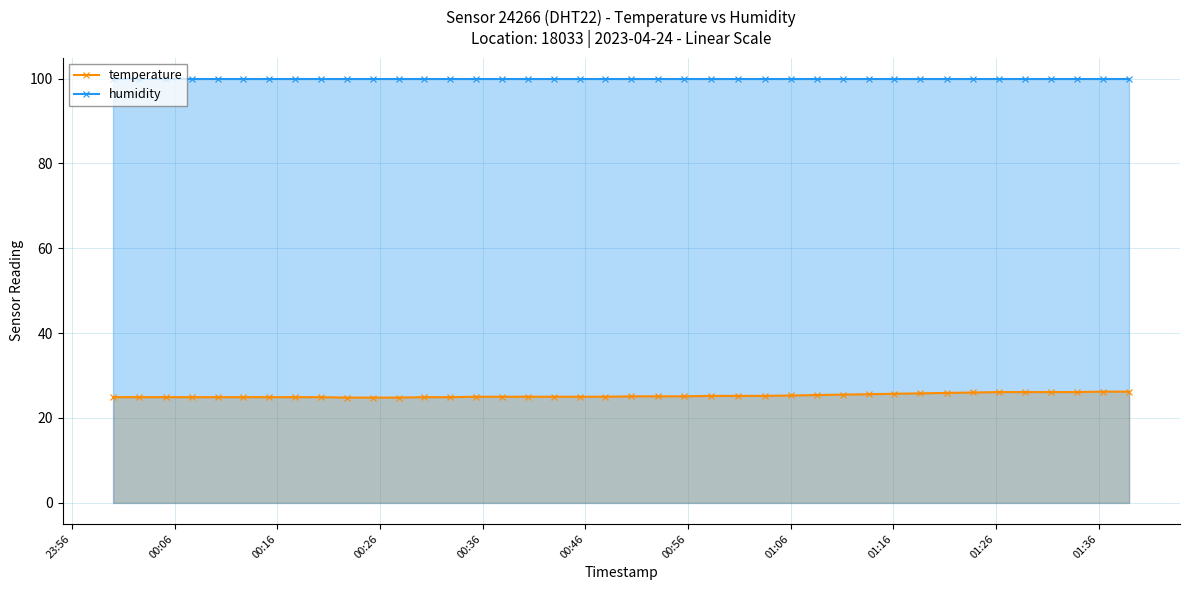

What is the greatest value displayed?

99.9